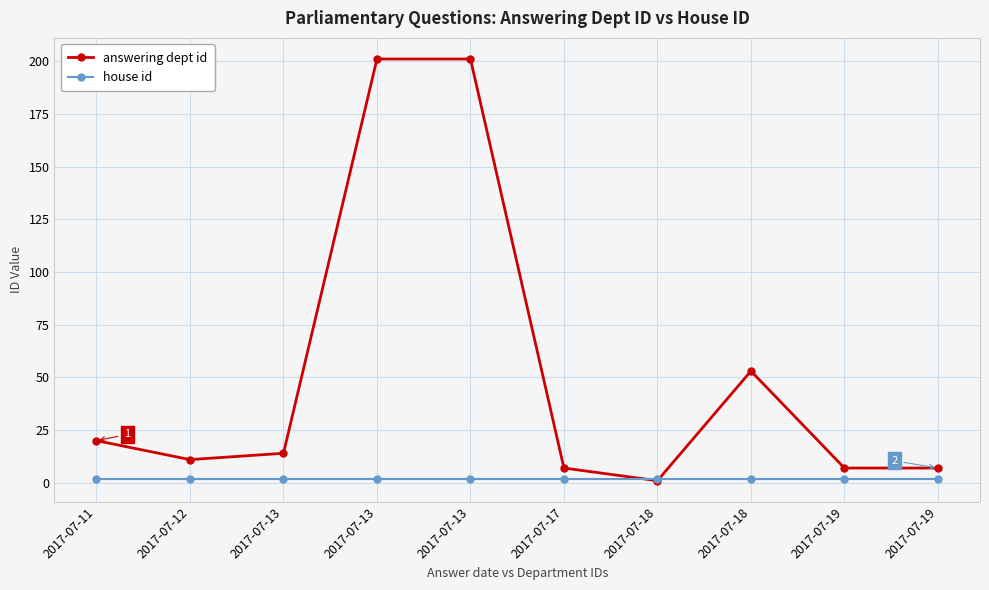

The value of house id at 2017-07-17 is 2. True or false?

True